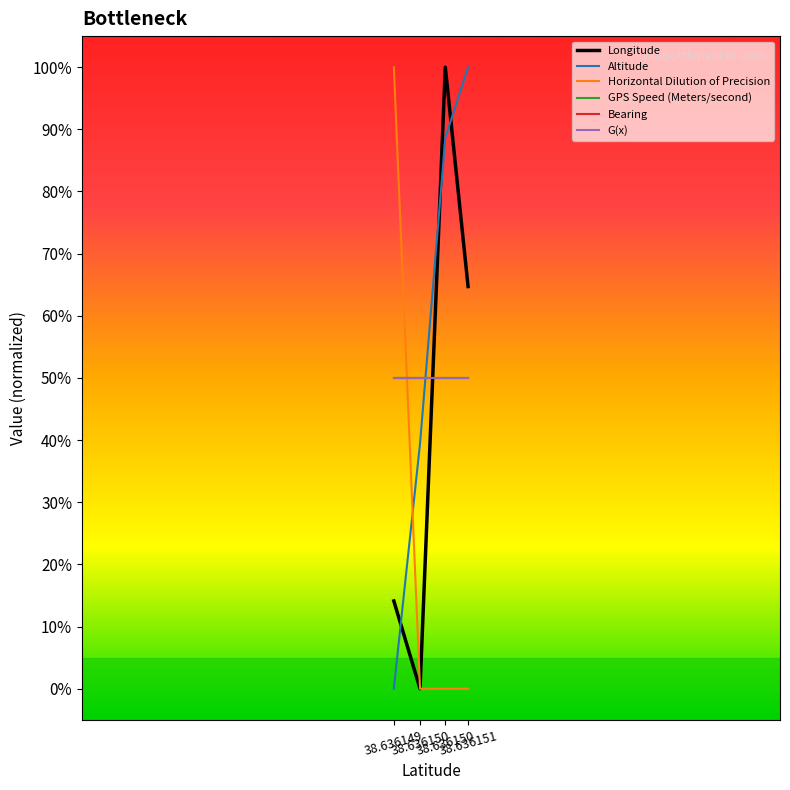

Reading left to right, transcribe all the data shown in this chart.

Longitude: 38.636149=14.1	38.636150=0.0	38.636150=100.0	38.636151=64.7
Altitude: 38.636149=0.0	38.636150=39.4	38.636150=88.7	38.636151=100.0
Horizontal Dilution of Precision: 38.636149=100.0	38.636150=0.0	38.636150=0.0	38.636151=0.0
GPS Speed (Meters/second): 38.636149=50.0	38.636150=50.0	38.636150=50.0	38.636151=50.0
Bearing: 38.636149=50.0	38.636150=50.0	38.636150=50.0	38.636151=50.0
G(x): 38.636149=50.0	38.636150=50.0	38.636150=50.0	38.636151=50.0